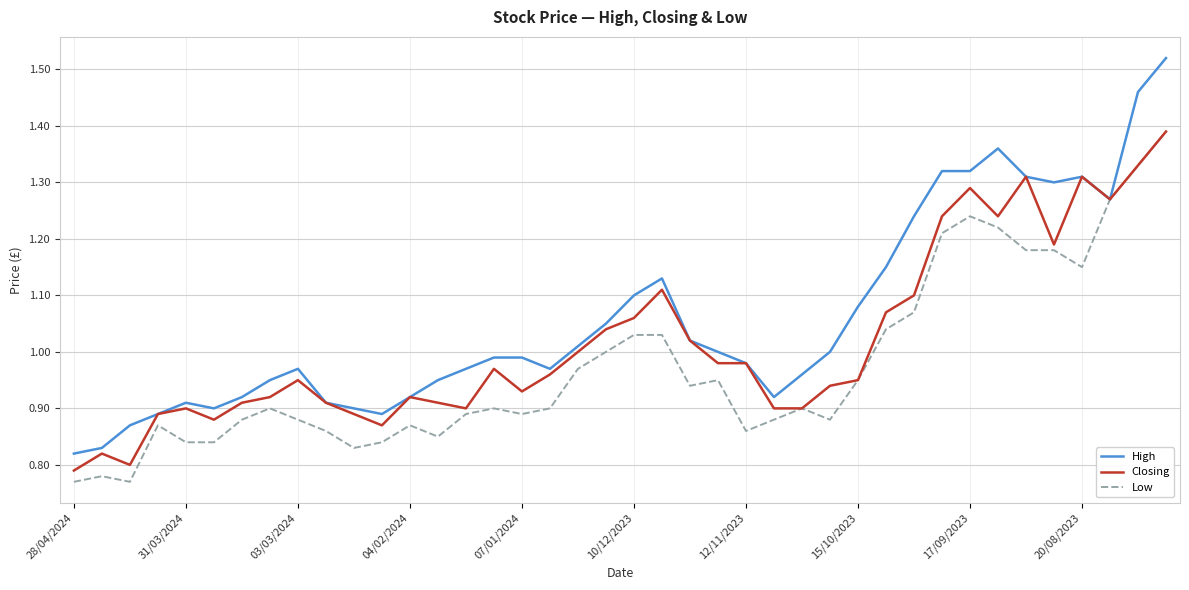

Which series has the largest total across all categories?

High